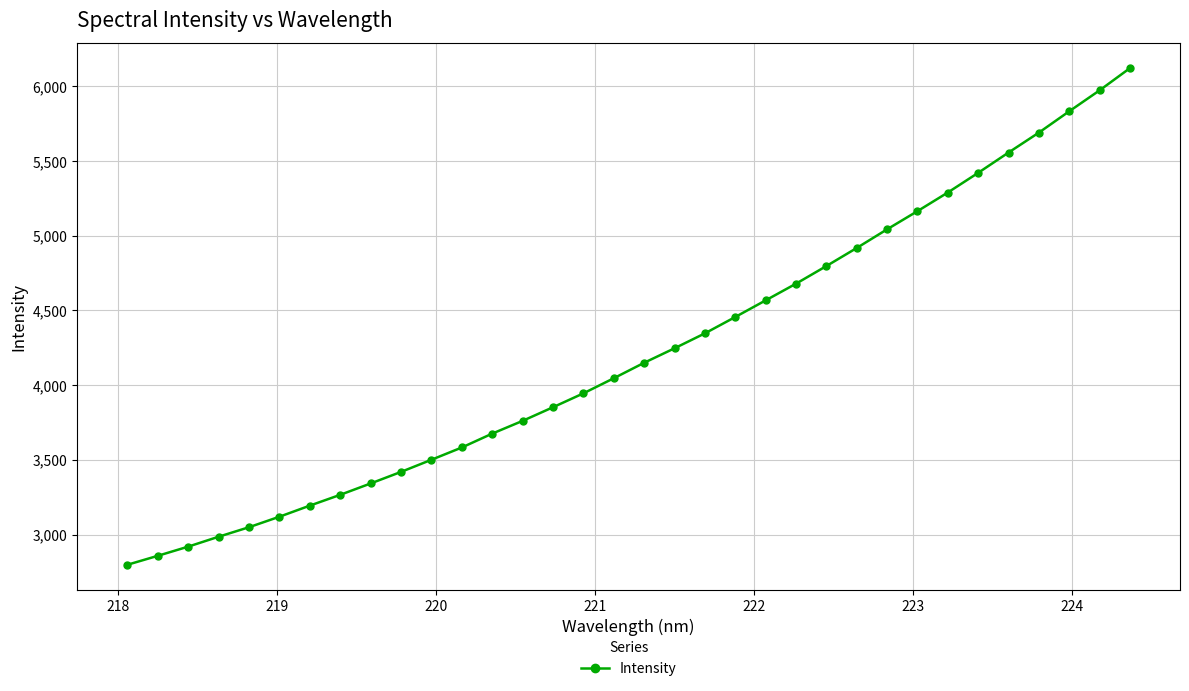

What is the difference between the maximum and second lowest values?

3263.2